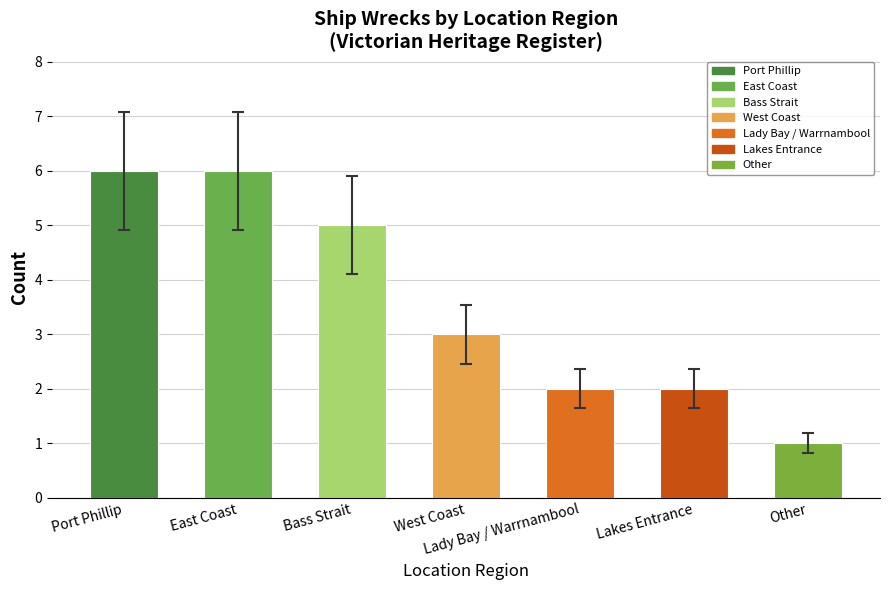

Count the number of categories in the chart.

7